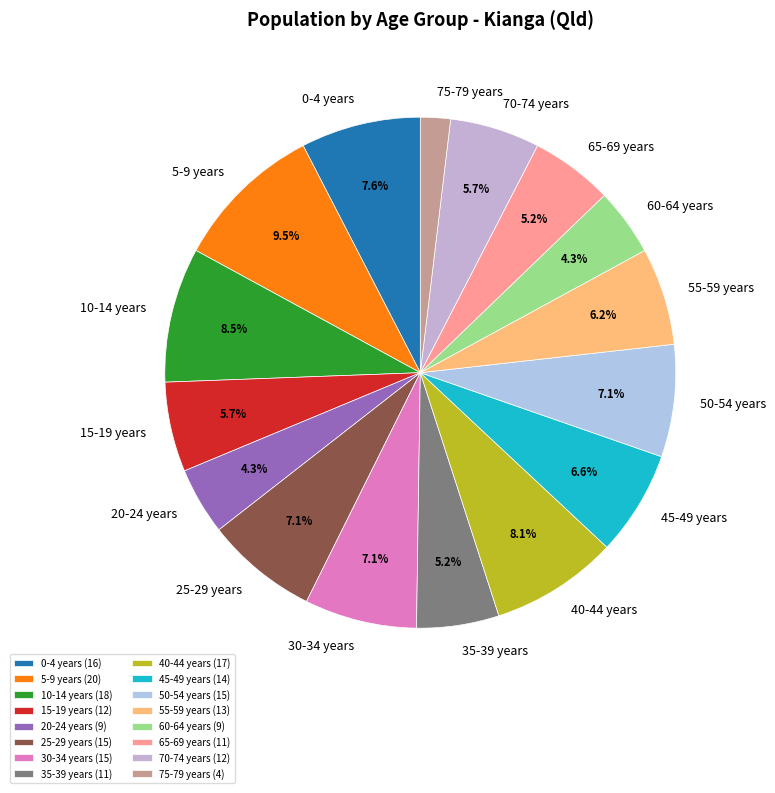

How many slices are in this pie chart?

16